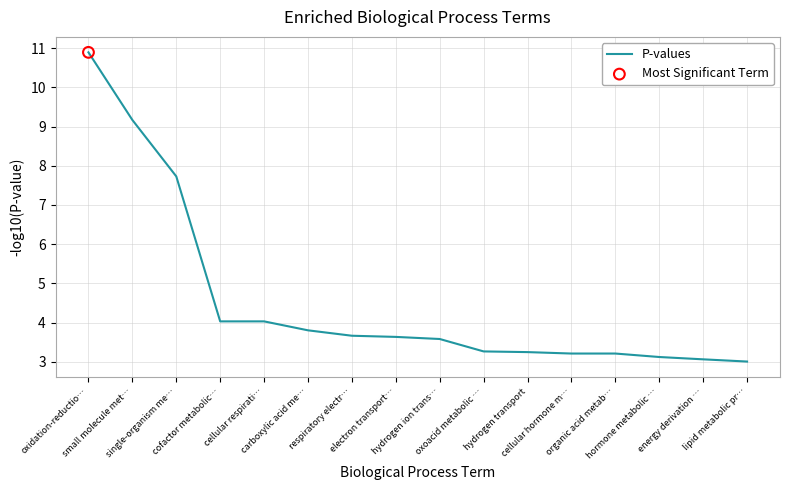

Which has a higher value, electron transport… or carboxylic acid me…?

carboxylic acid me…